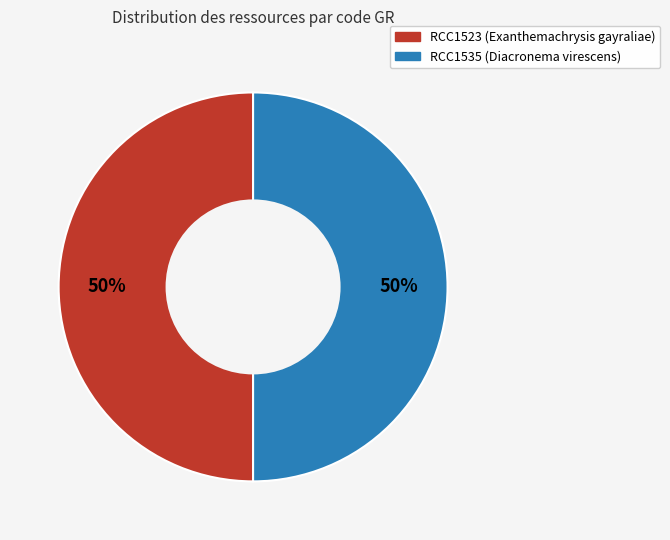

To the nearest percent, what percentage of the pie is RCC1535 (Diacronema virescens)?

50%